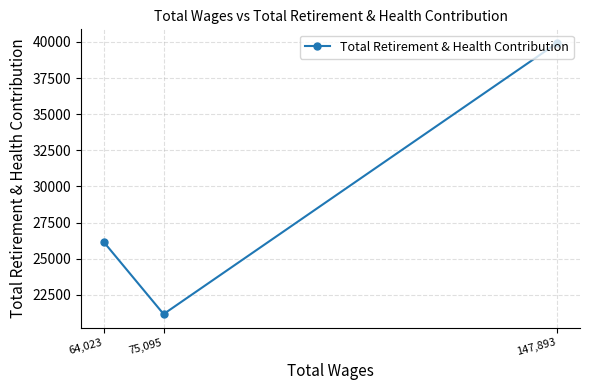

Which has a higher value, 147,893 or 64,023?

147,893